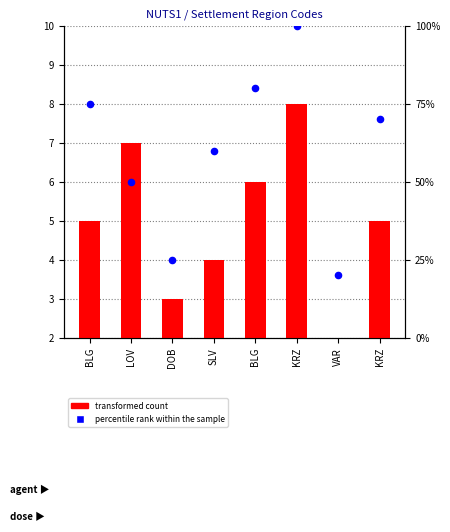

Which series has the largest Y range (max minus min)?

percentile rank within the sample